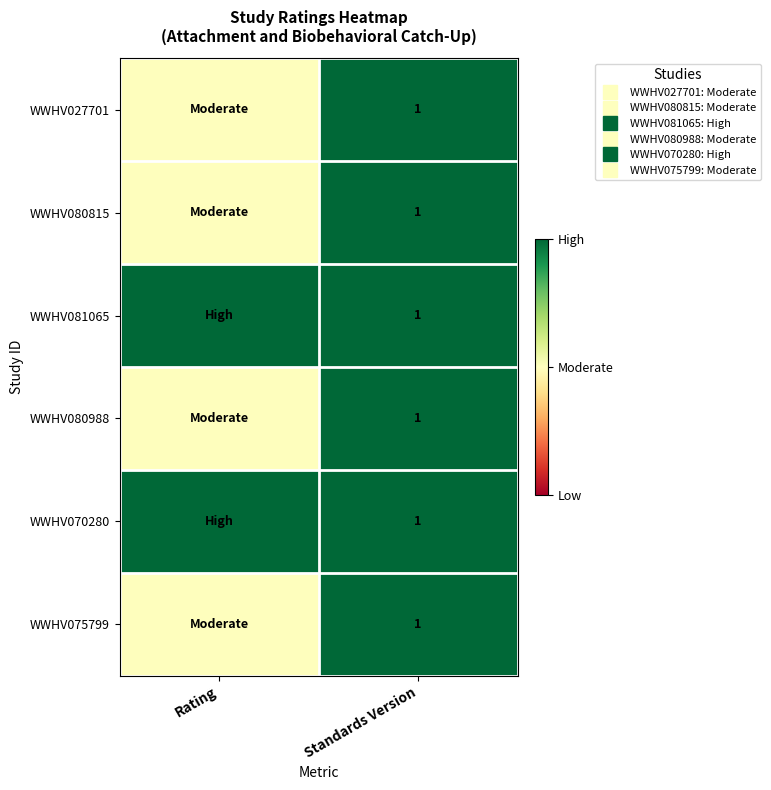

At which category is the sum across all series the highest?

Standards Version